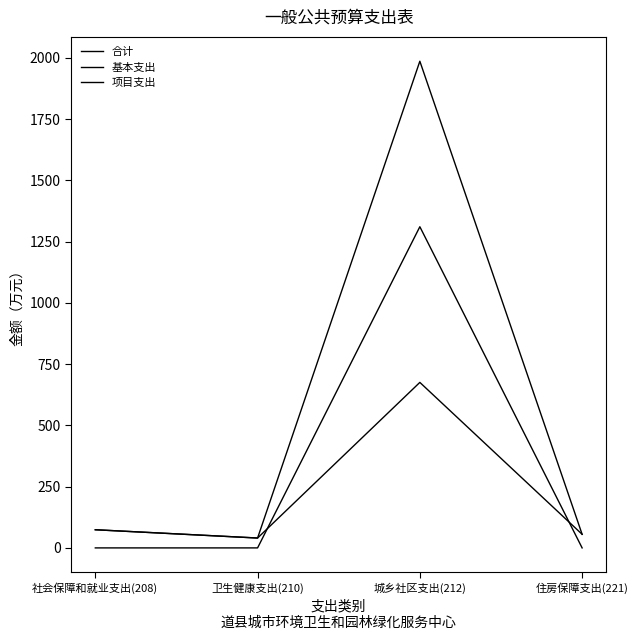

Is the value of 项目支出 at 卫生健康支出(210) greater than the value of 合计 at 社会保障和就业支出(208)?

No